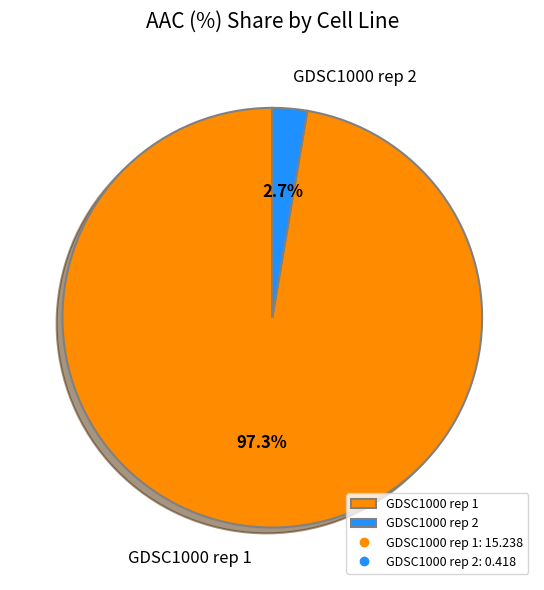

To the nearest percent, what portion does GDSC1000 rep 2 represent?

3%